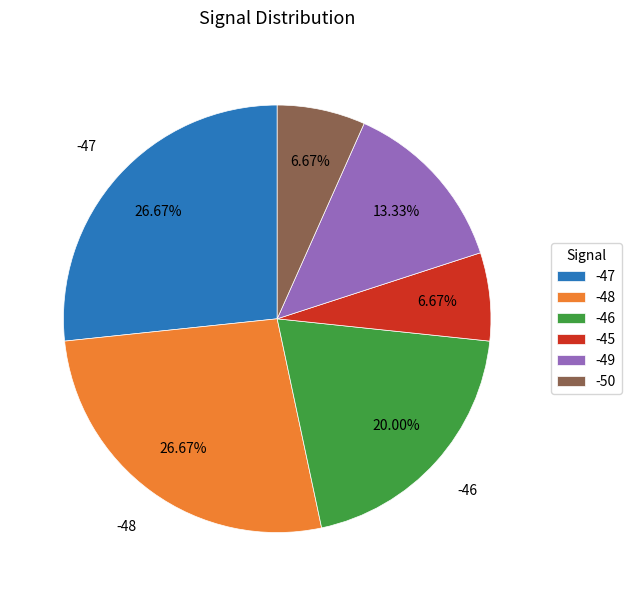

Approximately how many times larger is the value at -48 compared to -47?

1.0